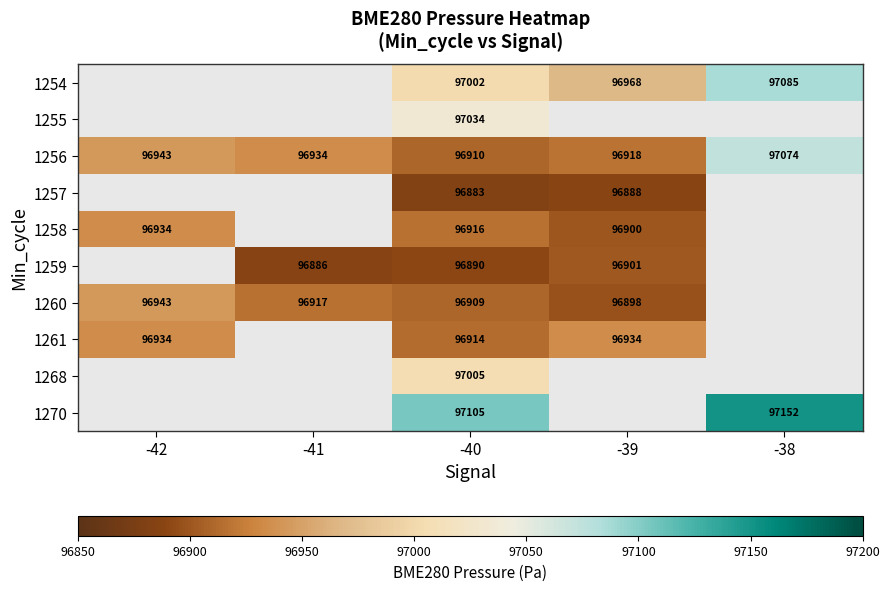

At which label is 1260 closest to 96920?

-41